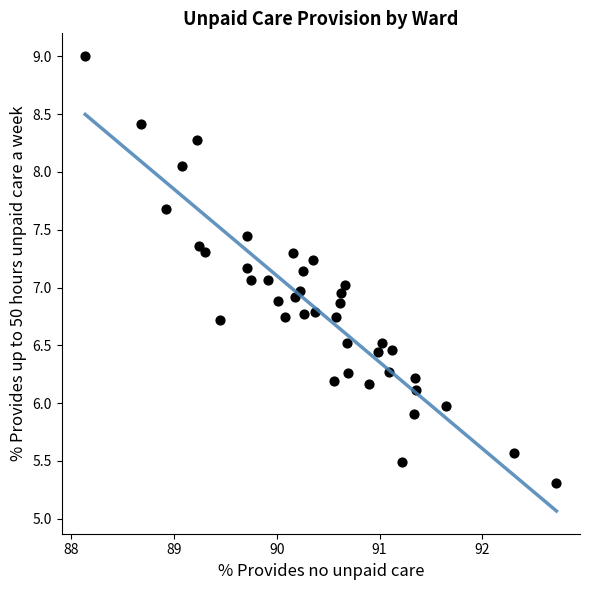

What is the range of X values (max minus min)?

4.6